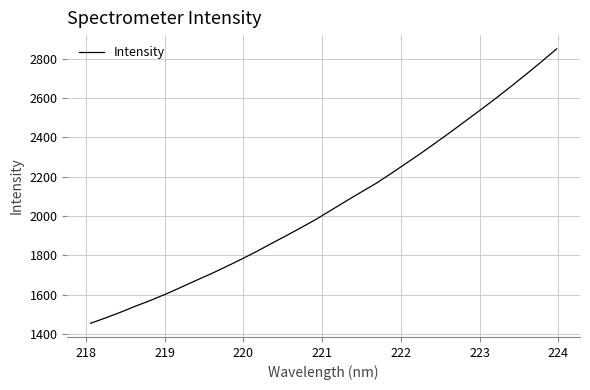

What is the greatest value displayed?

2850.5